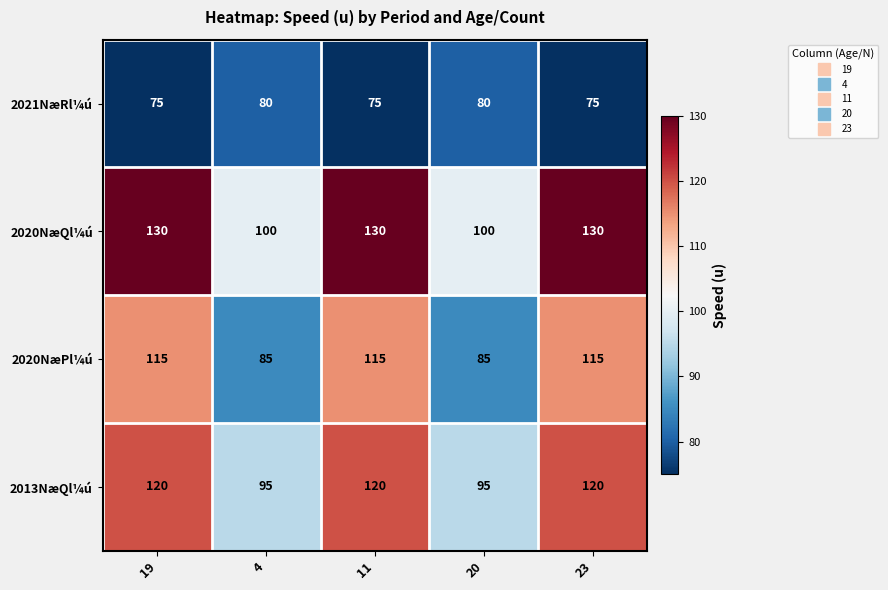

Read the 2021NæRl¼ú value at 19.

75